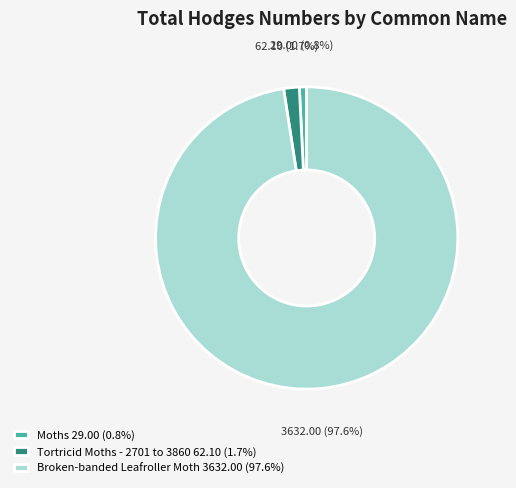

To the nearest percent, what is the average slice percentage?

33%